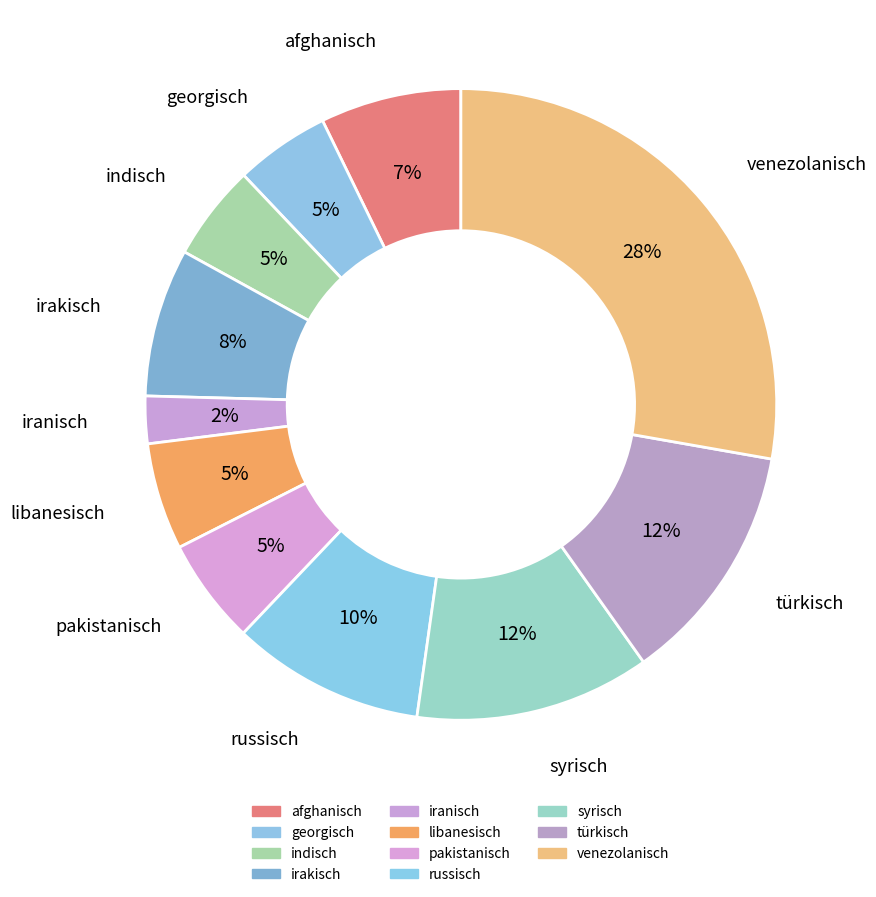

What is the largest slice in the pie chart?

venezolanisch